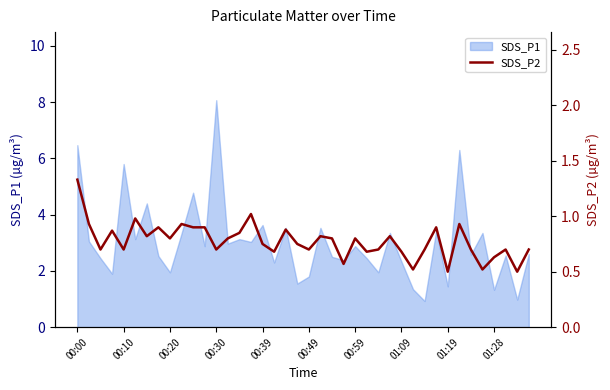

What is the maximum value for SDS_P1?

8.1